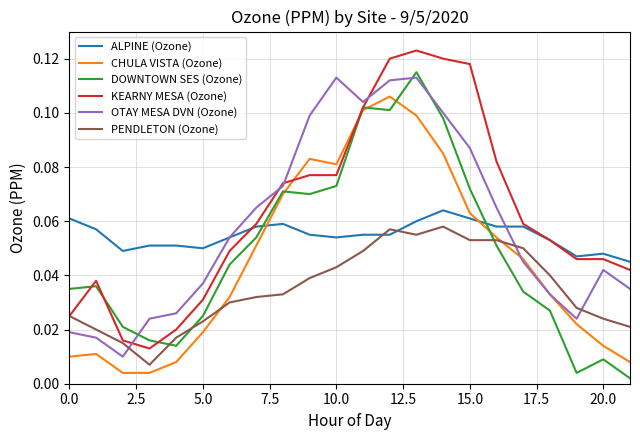

True or false: PENDLETON (Ozone) and DOWNTOWN SES (Ozone) intersect in this chart.

True